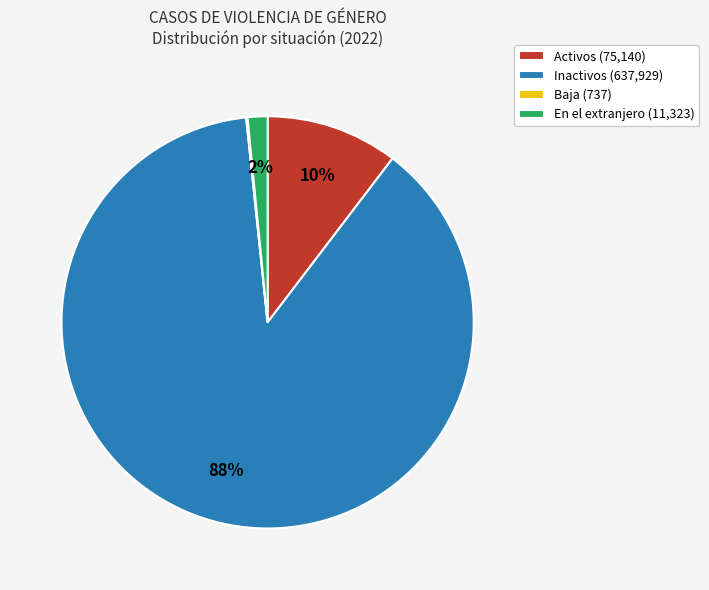

To the nearest percent, what percentage of the pie is Inactivos (637,929)?

88%